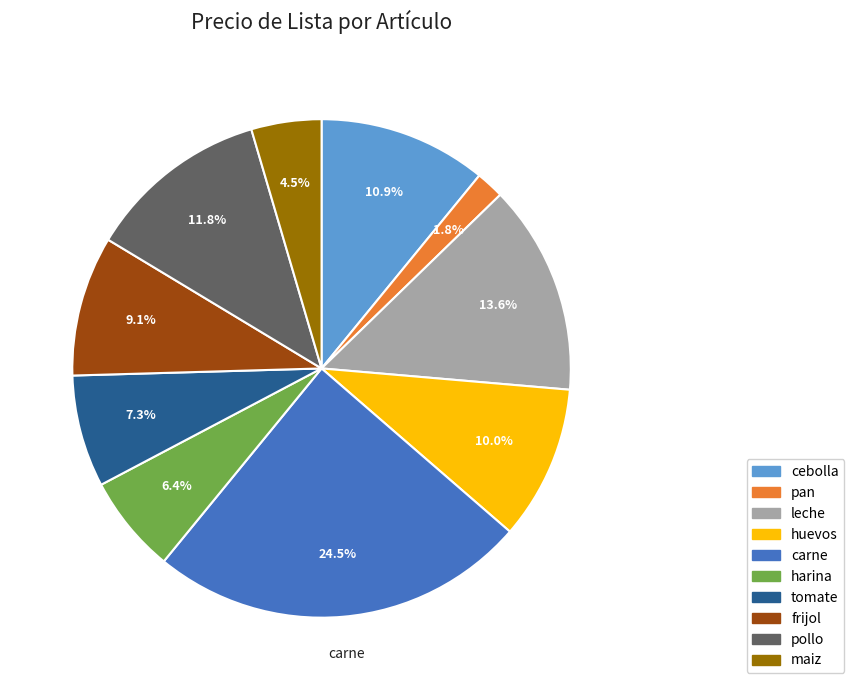

How many slices are in this pie chart?

10